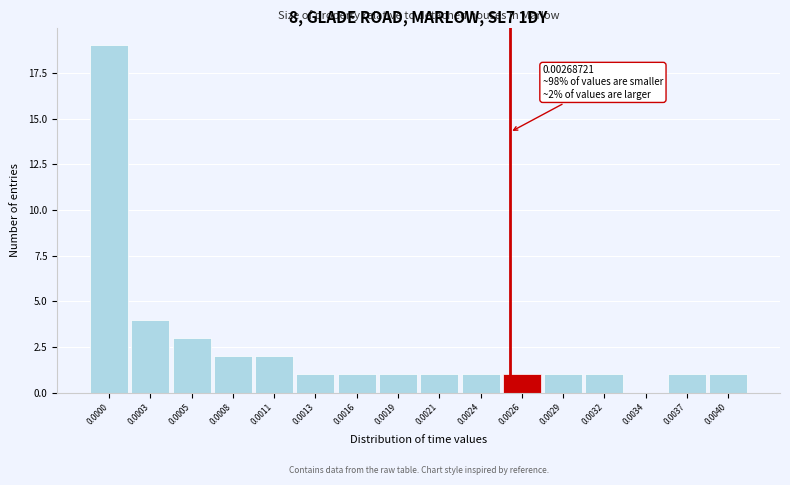

Reading left to right, what are all the values shown in this chart?

0.0000=19	0.0003=4	0.0005=3	0.0008=2	0.0011=2	0.0013=1	0.0016=1	0.0019=1	0.0021=1	0.0024=1	0.0026=1	0.0029=1	0.0032=1	0.0034=0	0.0037=1	0.0040=1